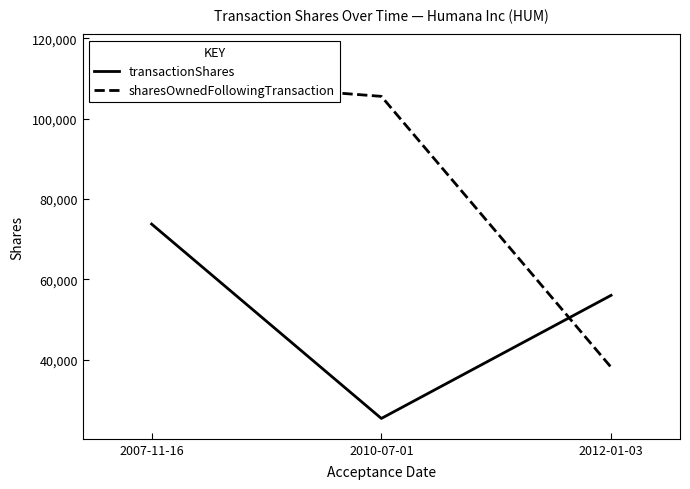

What position from the left is 2010-07-01?

2